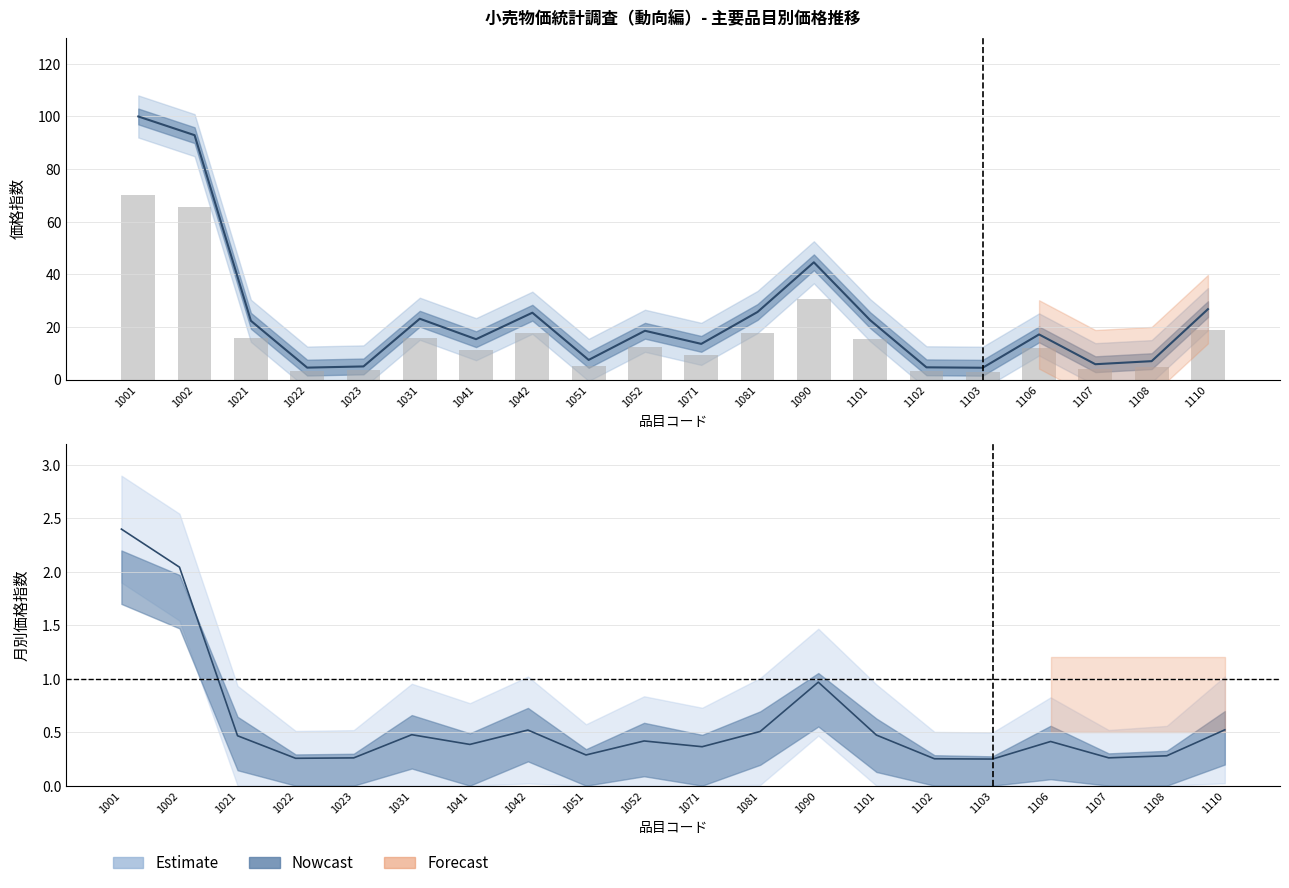

What is the spread (max minus min) of values at 1107?

5.6